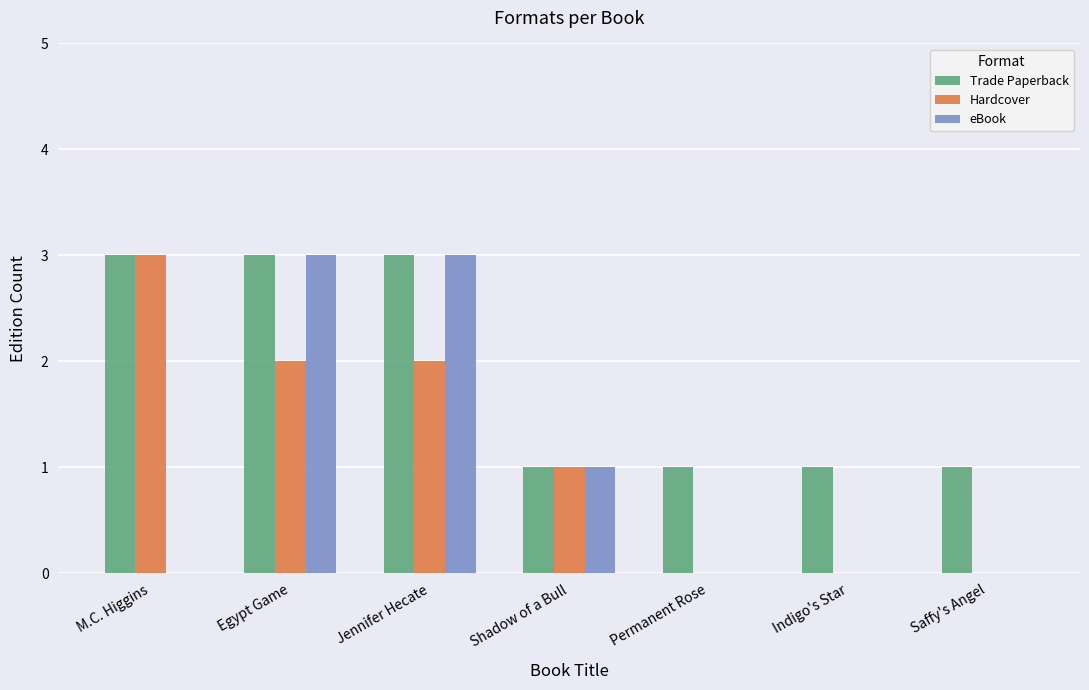

Is it true that Hardcover equals 1 at M.C. Higgins?

False